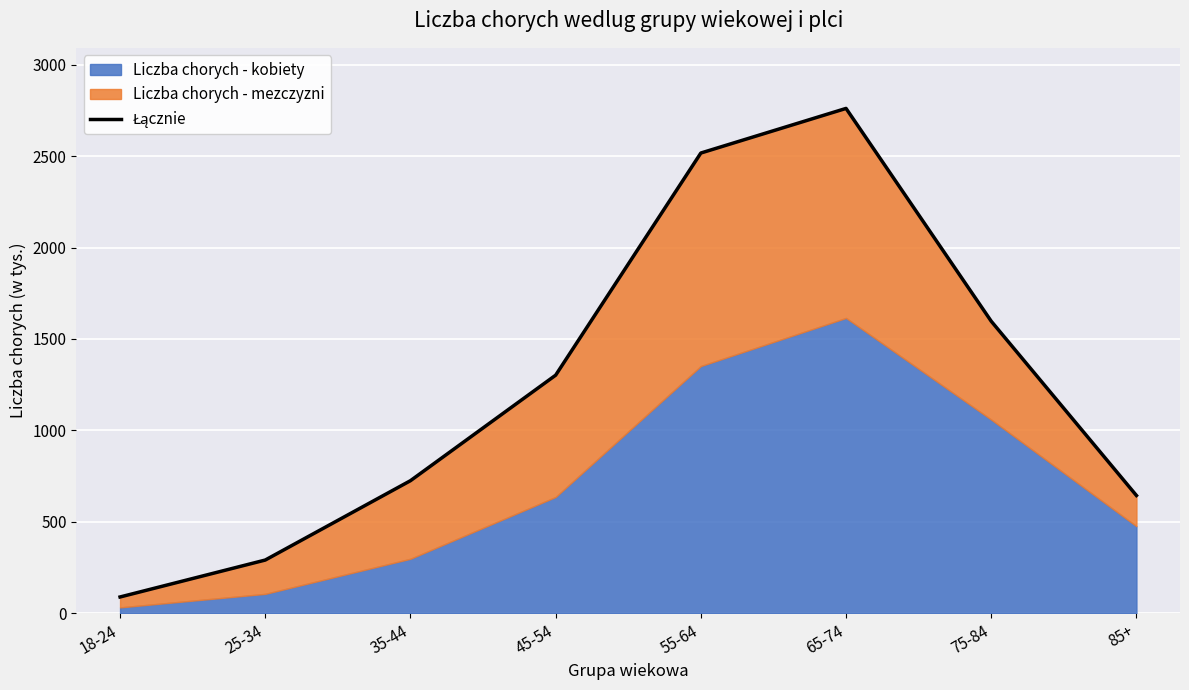

How many lines are shown in the chart?

1